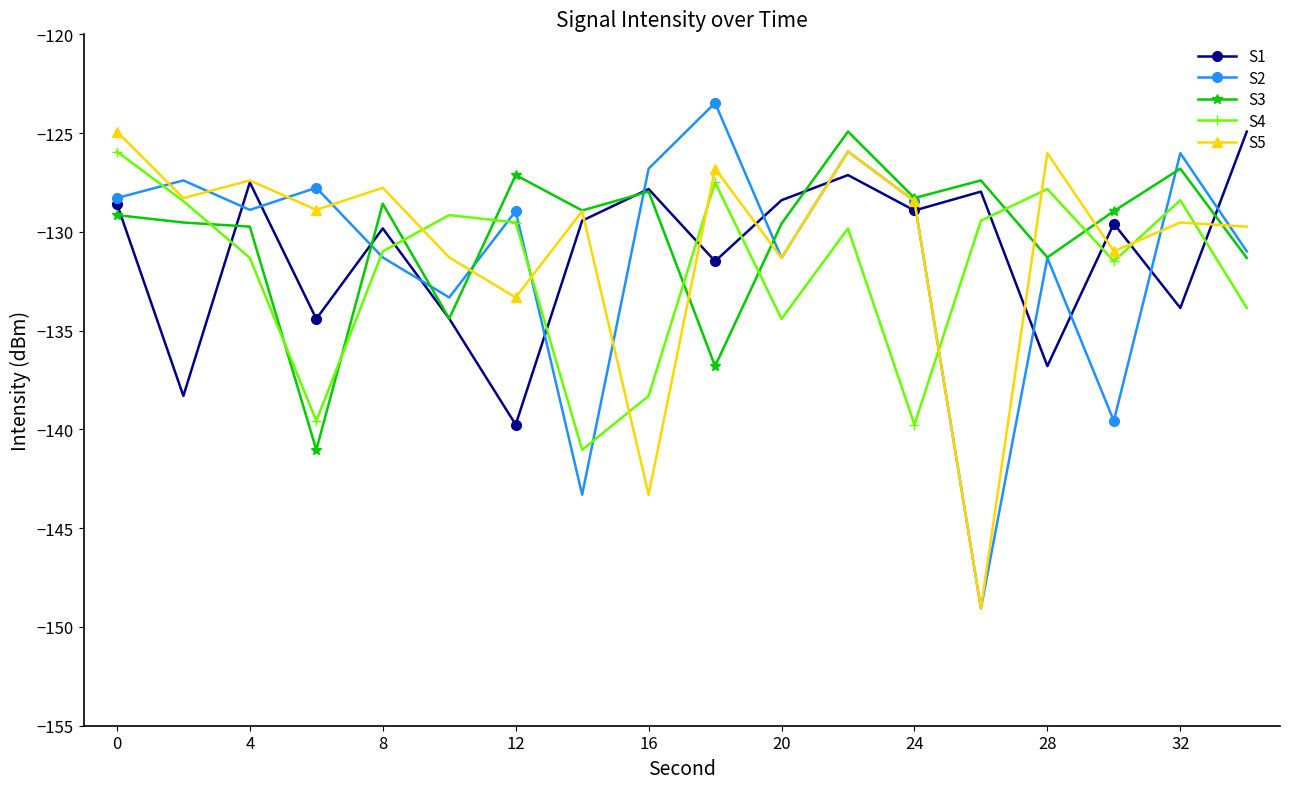

True or false: S5 and S4 cross at least once.

True